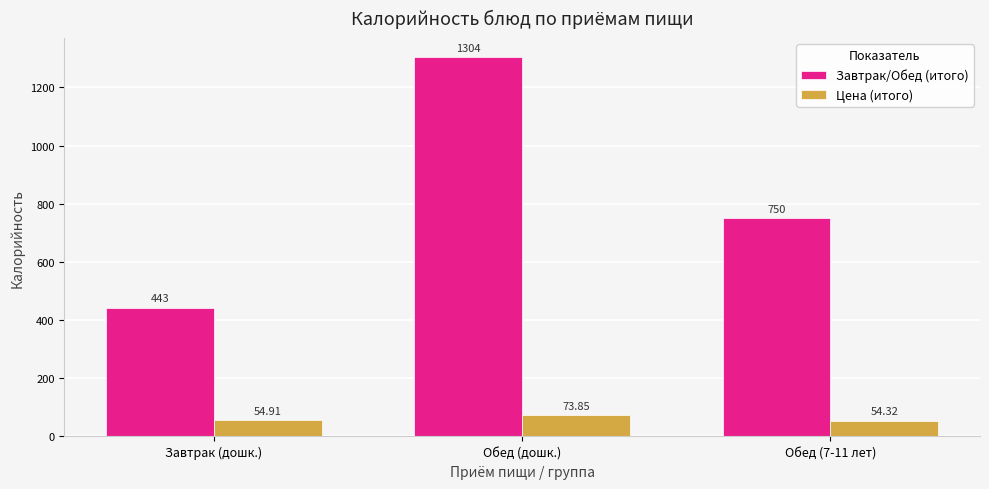

Which series has the largest range (max minus min)?

Завтрак/Обед (итого)